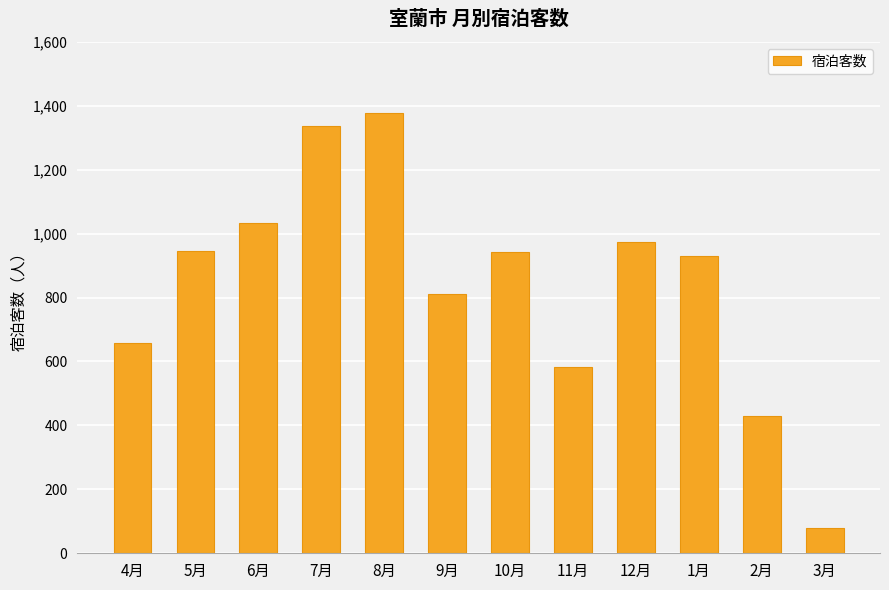

What is the label of the 9th bar from the left?

12月